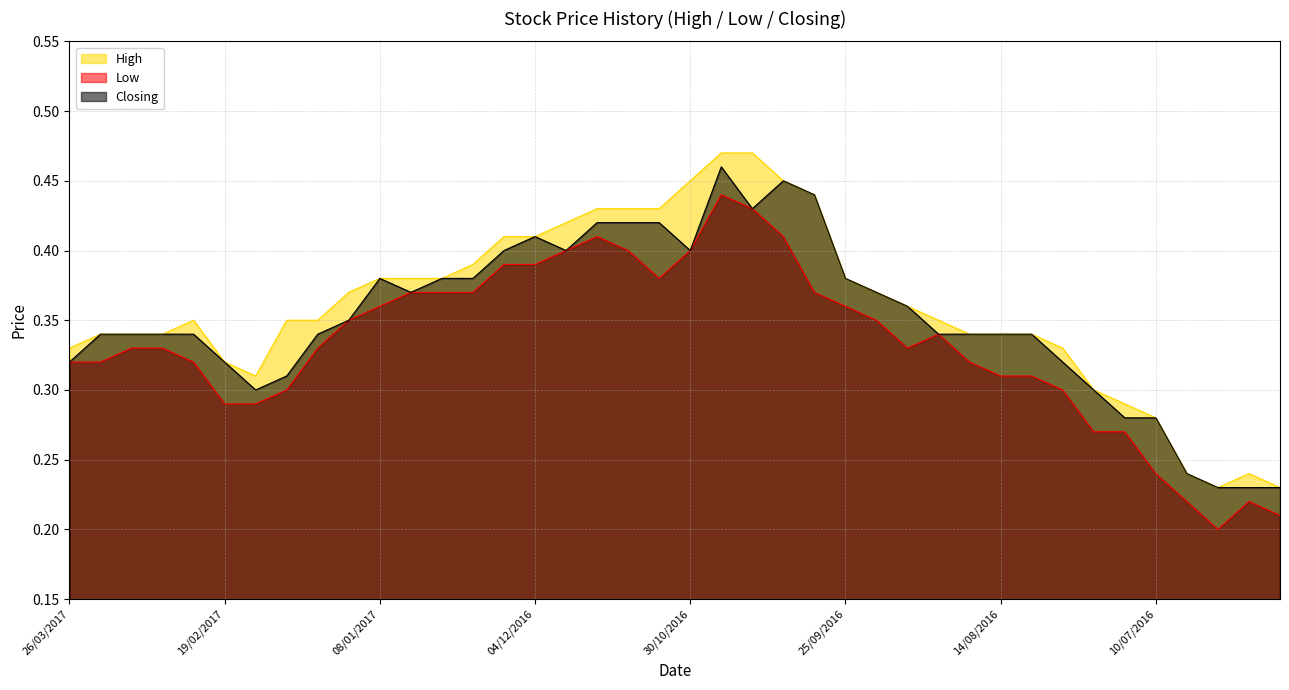

Between 30/10/2016 and 02/01/2017, which is larger?

30/10/2016